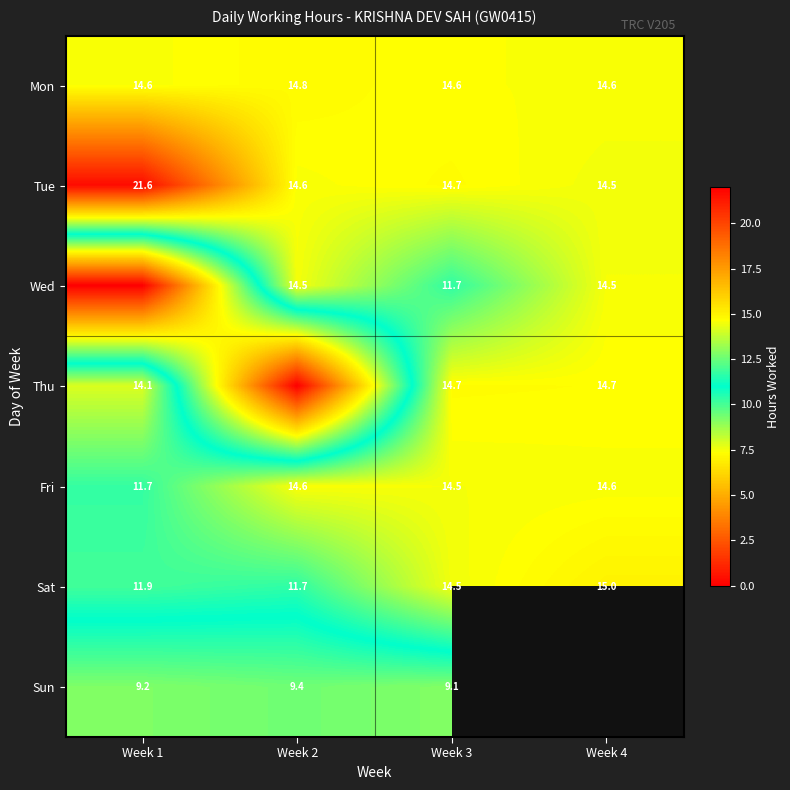

Is the value of Fri at Week 2 greater than the value of Thu at Week 2?

Yes